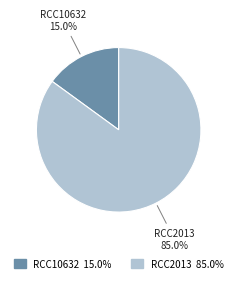

The RCC10632 slice represents 15% of the pie. True or false?

True